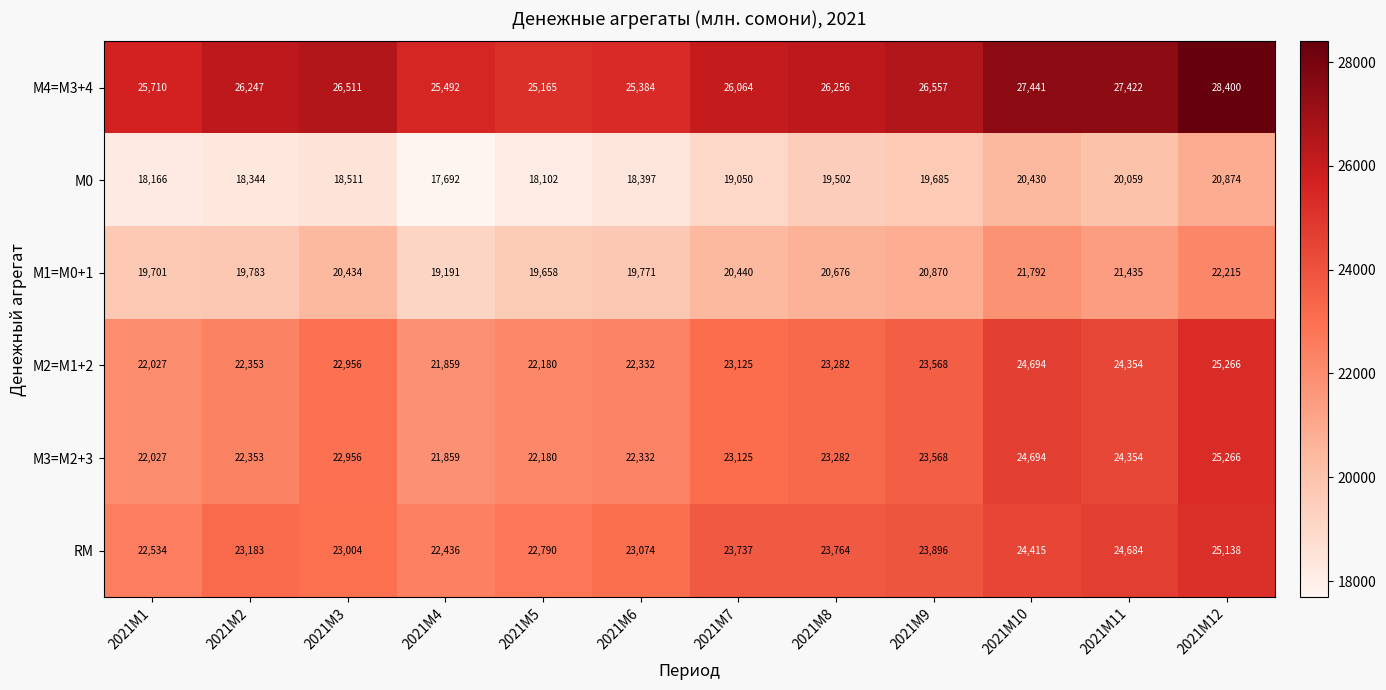

List the labels in order of М2=M1+2 value, largest first.

2021M12, 2021M10, 2021M11, 2021M9, 2021M8, 2021M7, 2021M3, 2021M2, 2021M6, 2021M5, 2021M1, 2021M4